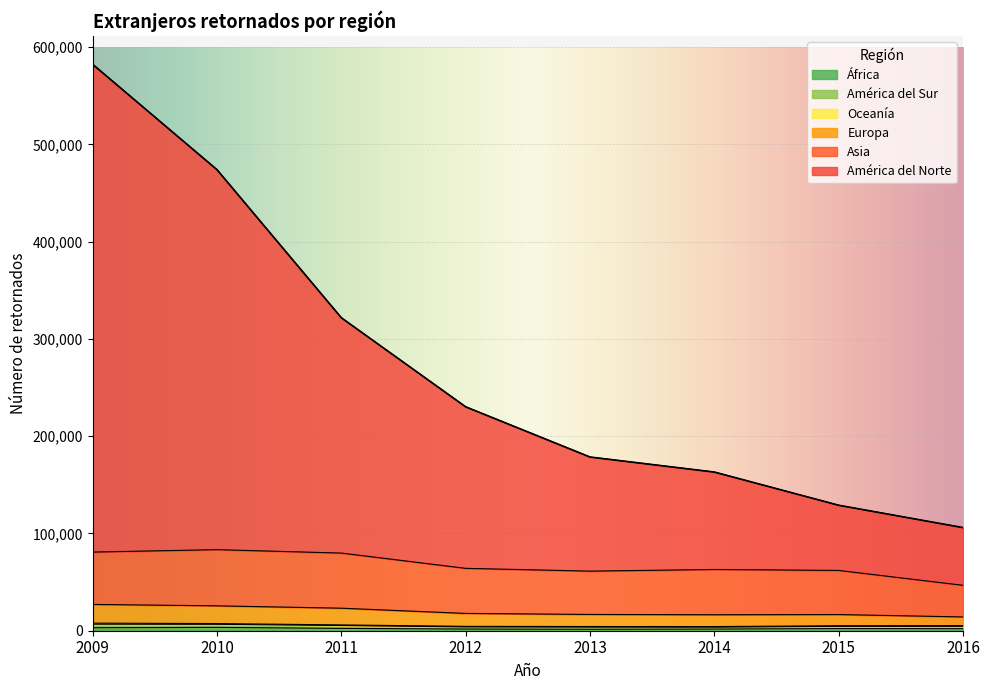

True or false: América del Norte and África intersect in this chart.

False